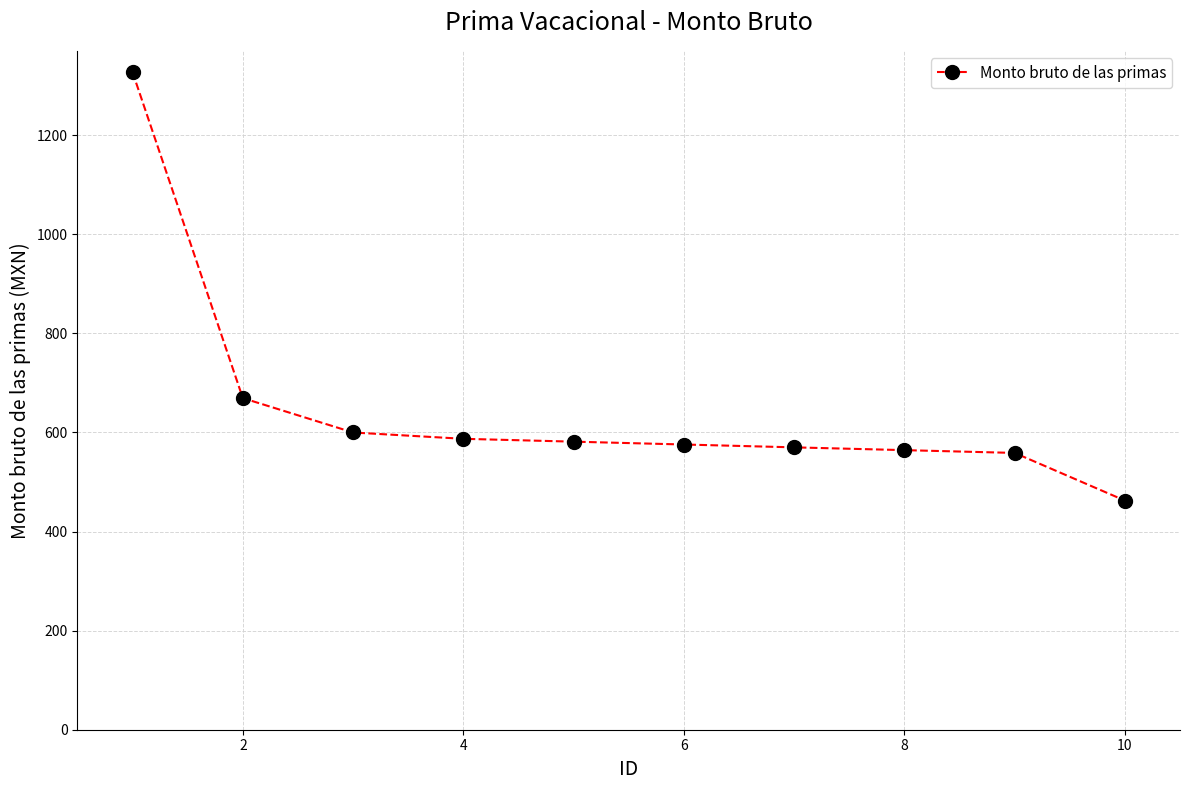

What is the value of the 10th point from the left?

462.5